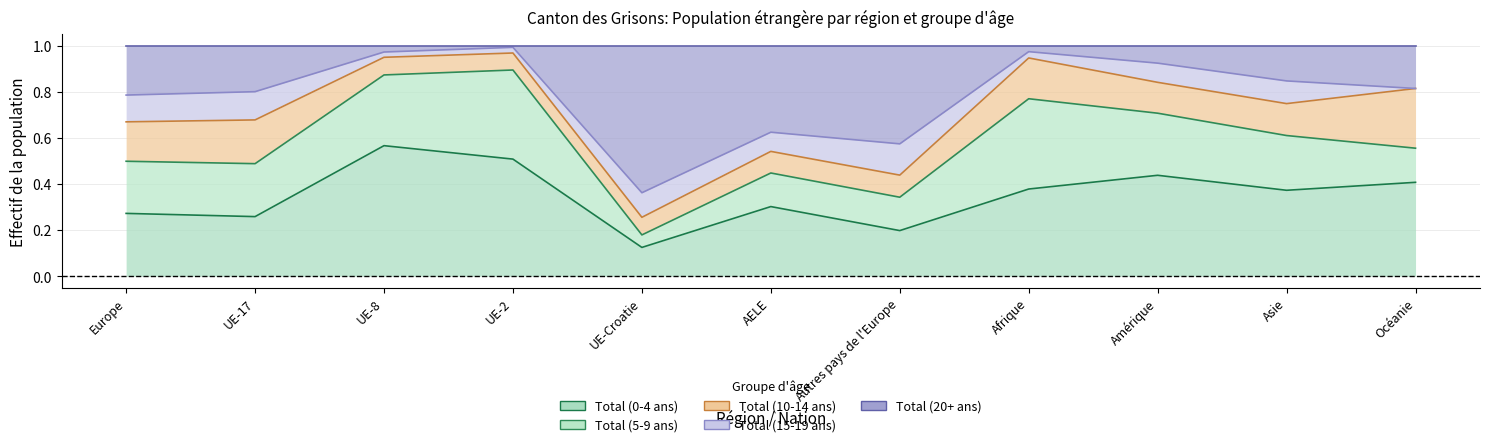

What is the label of the 2nd point from the left?

UE-17